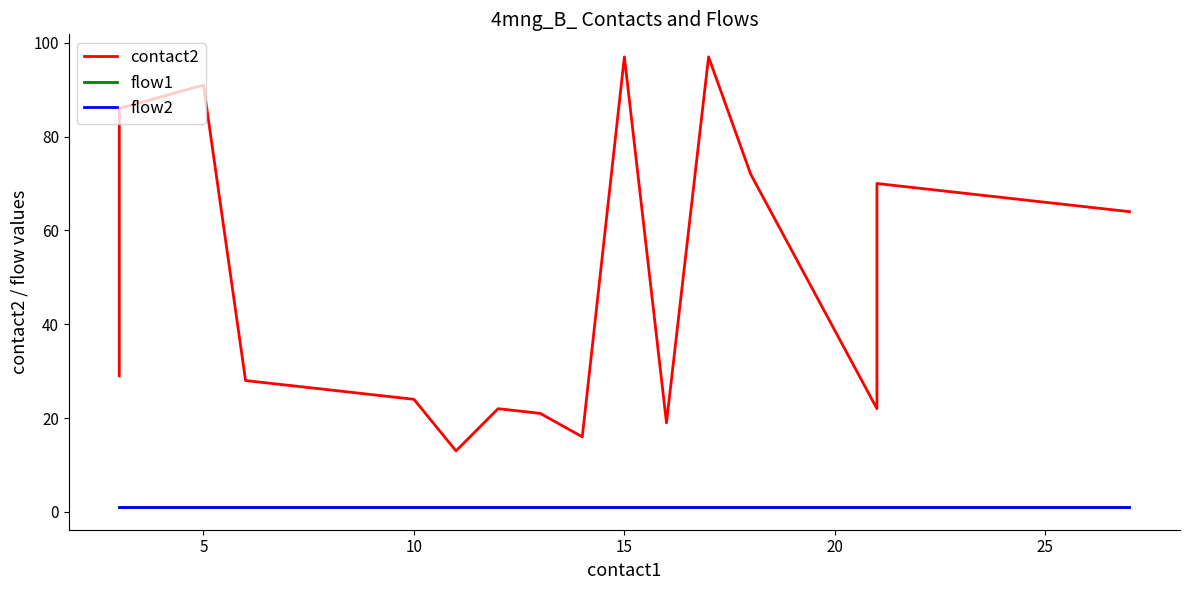

True or false: contact2 has more than 2 points higher than both neighbors.

True